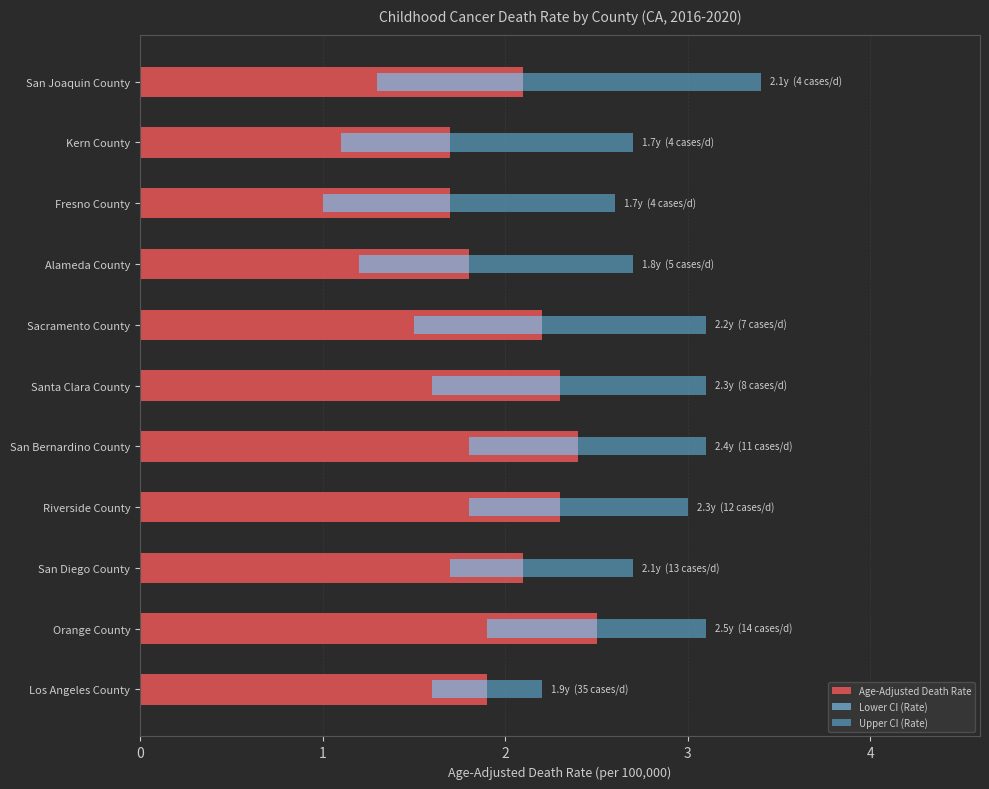

How many groups of bars are there?

11